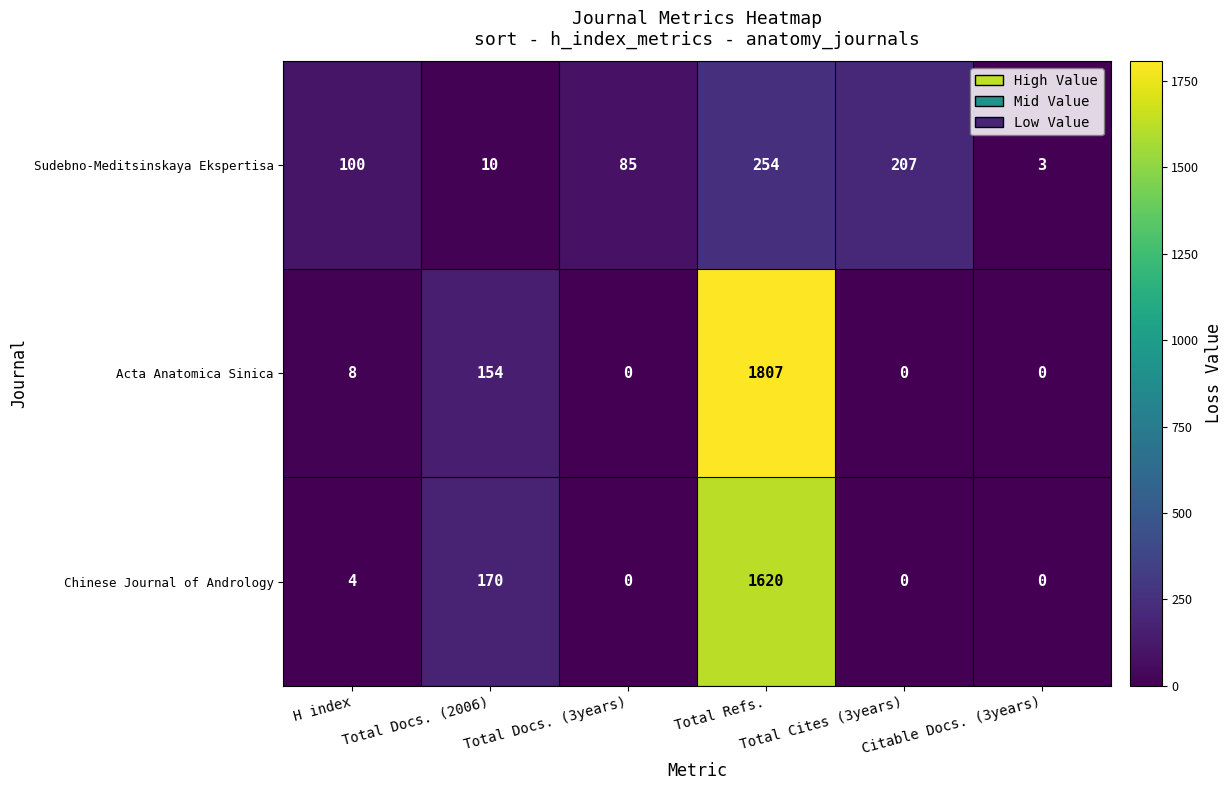

Between Total Refs. and Total Cites (3years), which series saw the biggest shift?

Acta Anatomica Sinica